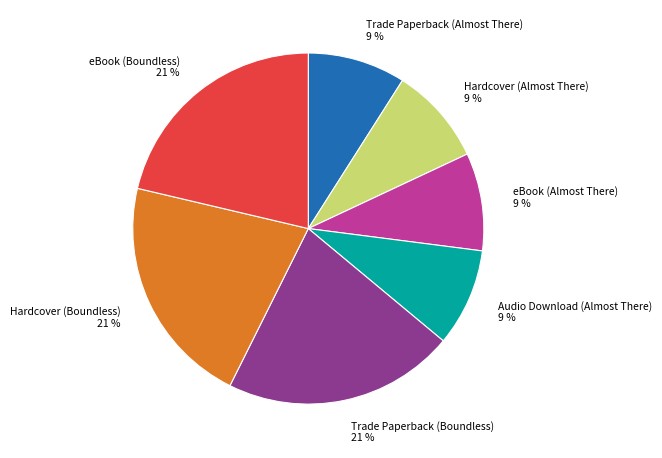

Combined, do eBook (Almost There) and Audio Download (Almost There) account for over 50%?

No